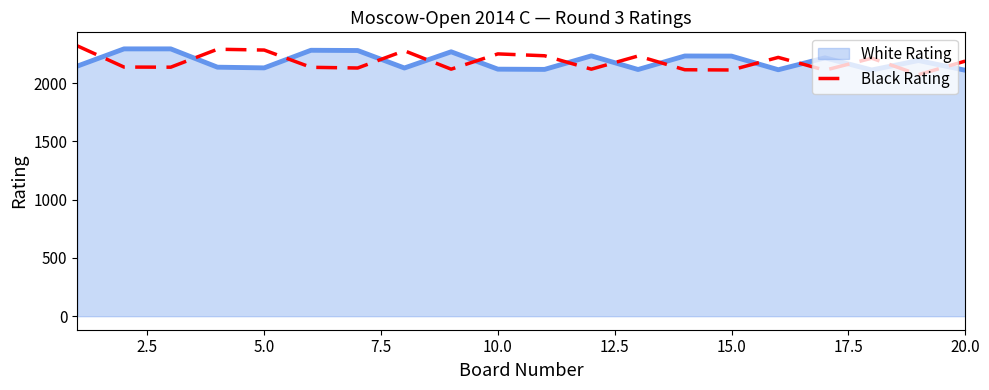

What is the difference between the maximum and minimum values in the White Rating series?

183